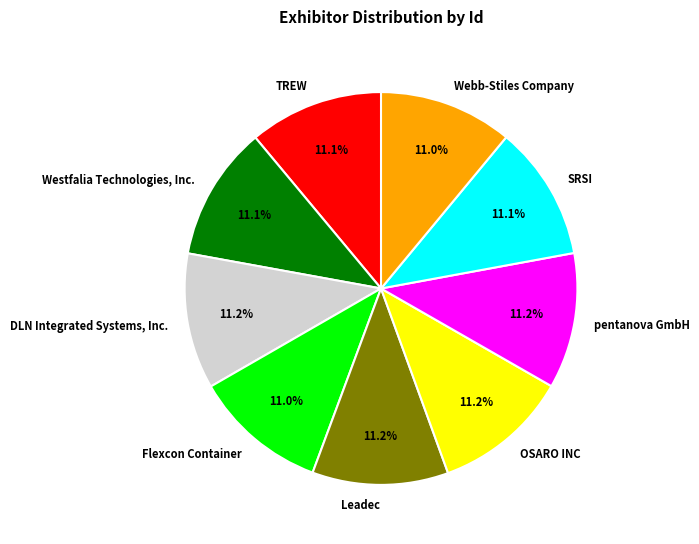

What is the ratio of the value at Webb-Stiles Company to the value at TREW?

1.0